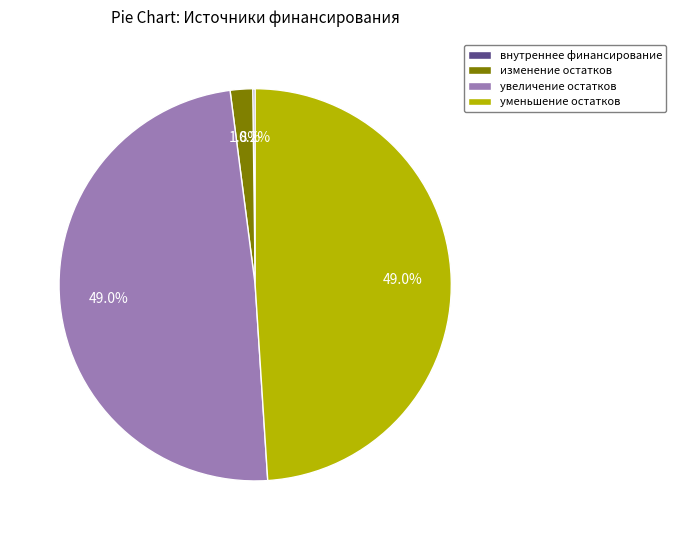

Is there any slice that represents more than half of the pie?

No